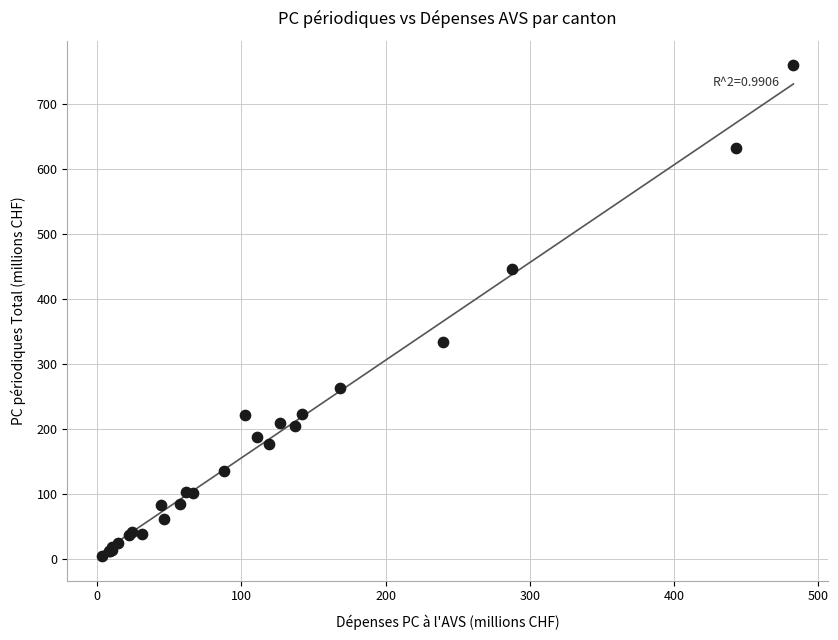

What Y value in the scatter plot is closest to 381?

333.3